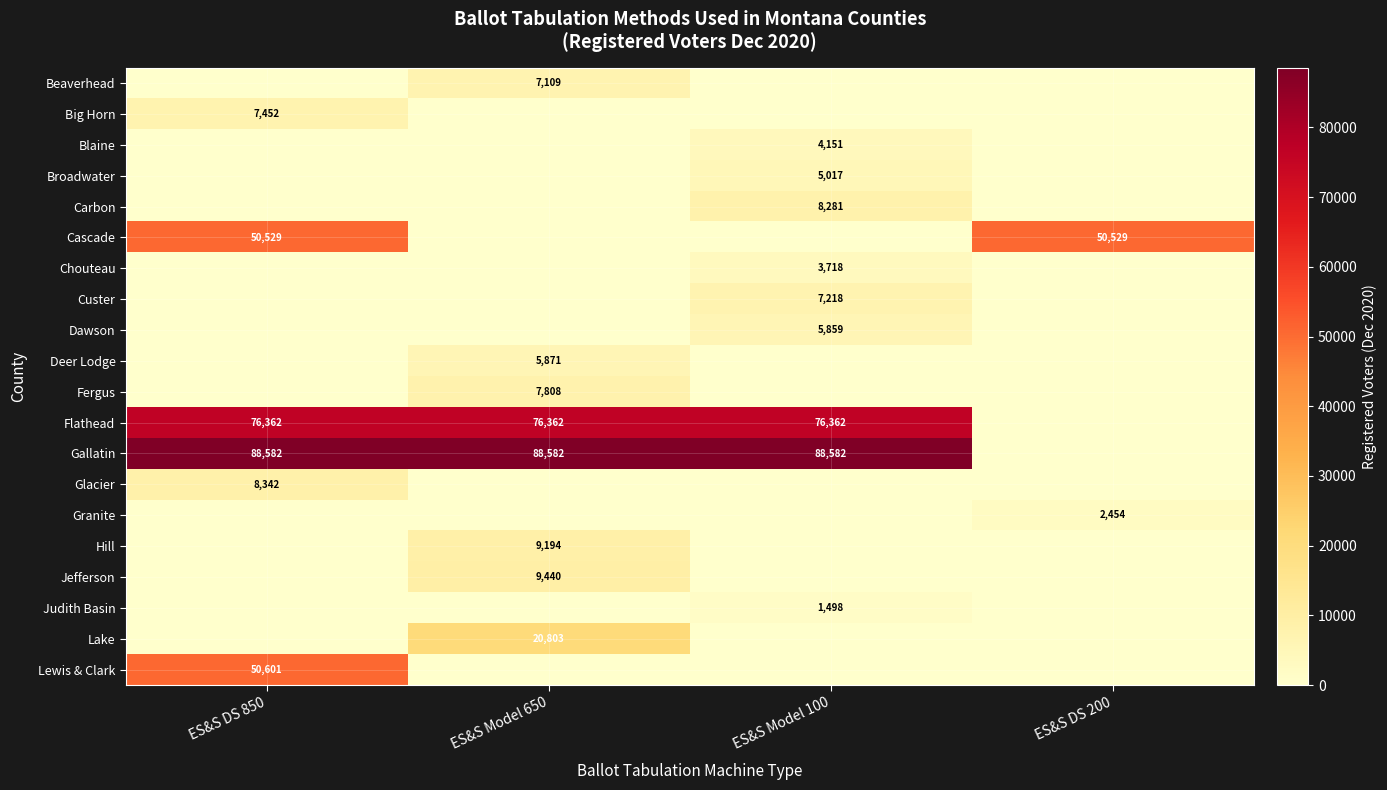

The value of Big Horn at ES&S DS 850 is 7452. True or false?

True